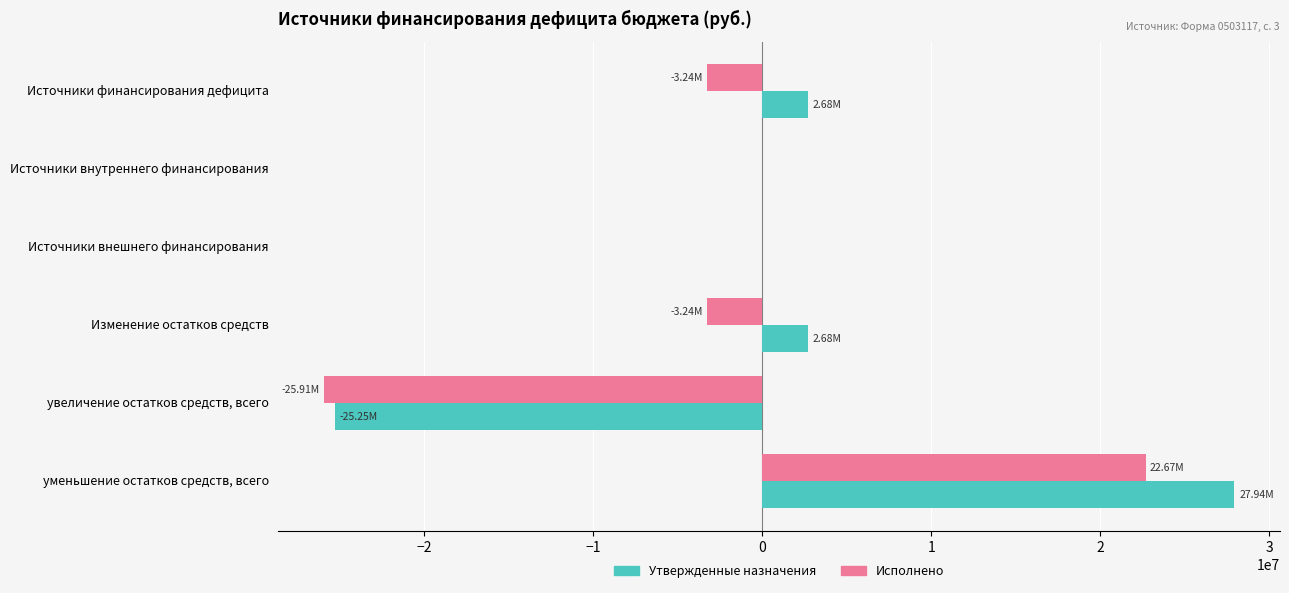

What are all the series names shown in the legend?

Утвержденные назначения, Исполнено